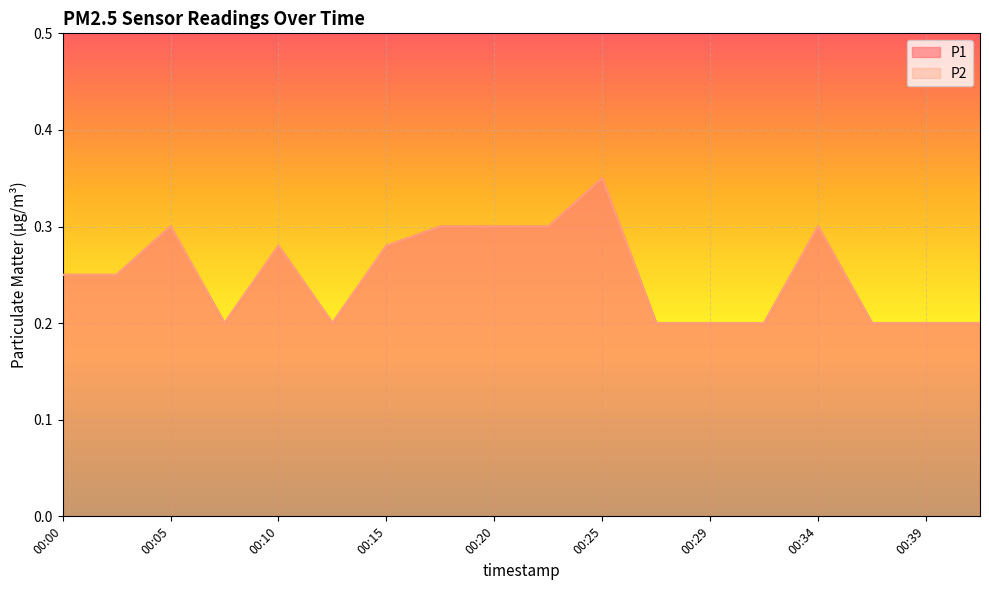

Reading left to right, extract all data points from this chart.

P1: 0.2	0.2	0.3	0.2	0.3	0.2	0.3	0.3	0.3	0.3	0.3	0.2	0.2	0.2	0.3	0.2	0.2	0.2
P2: 0.2	0.2	0.3	0.2	0.3	0.2	0.3	0.3	0.3	0.3	0.3	0.2	0.2	0.2	0.3	0.2	0.2	0.2